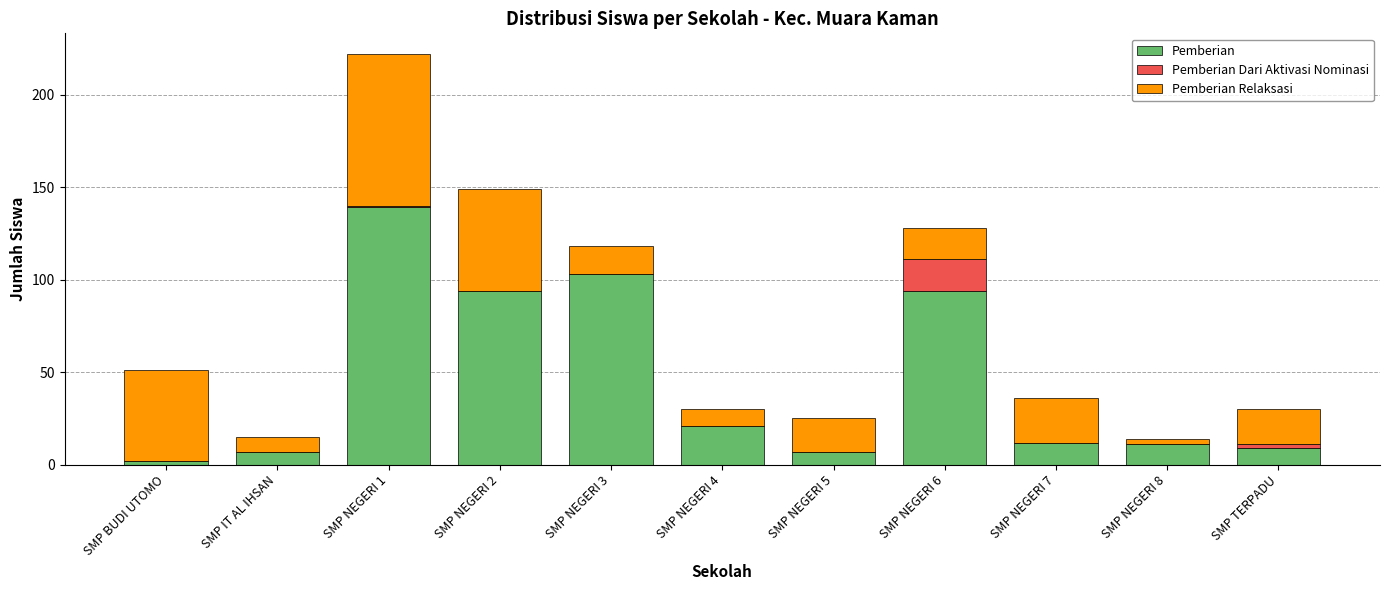

What is the highest value of the Pemberian series?

139